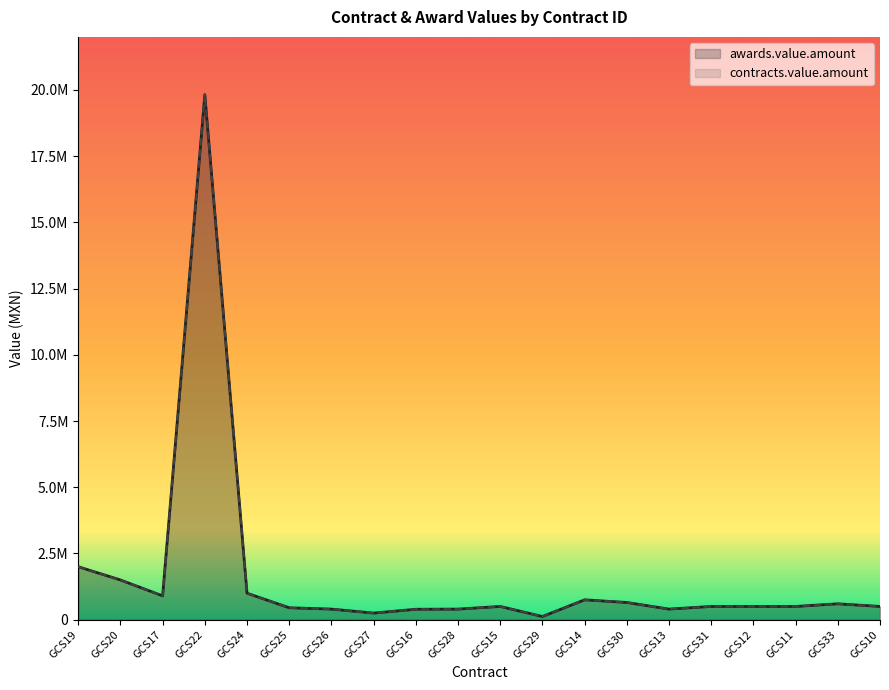

At which category is the sum across all series the highest?

GCS22